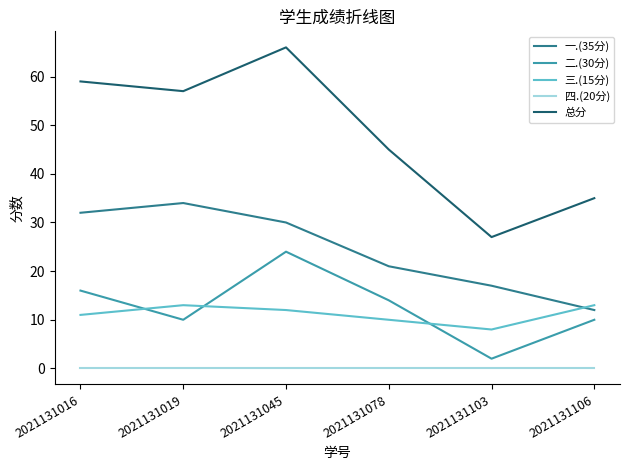

Count the number of categories in the chart.

6